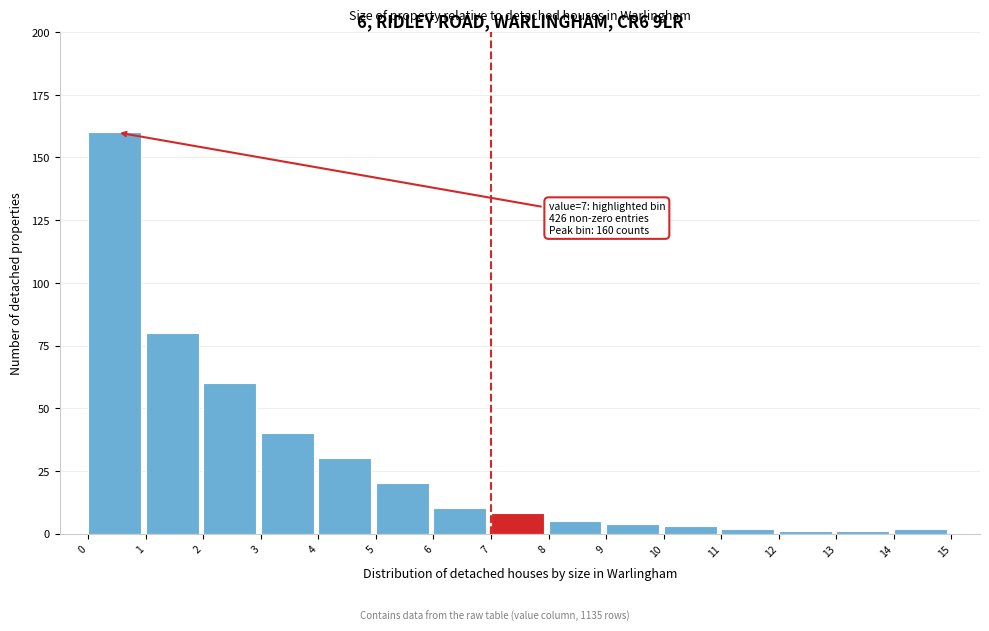

Over which range of the x-axis is the bar tallest?

0 to 1